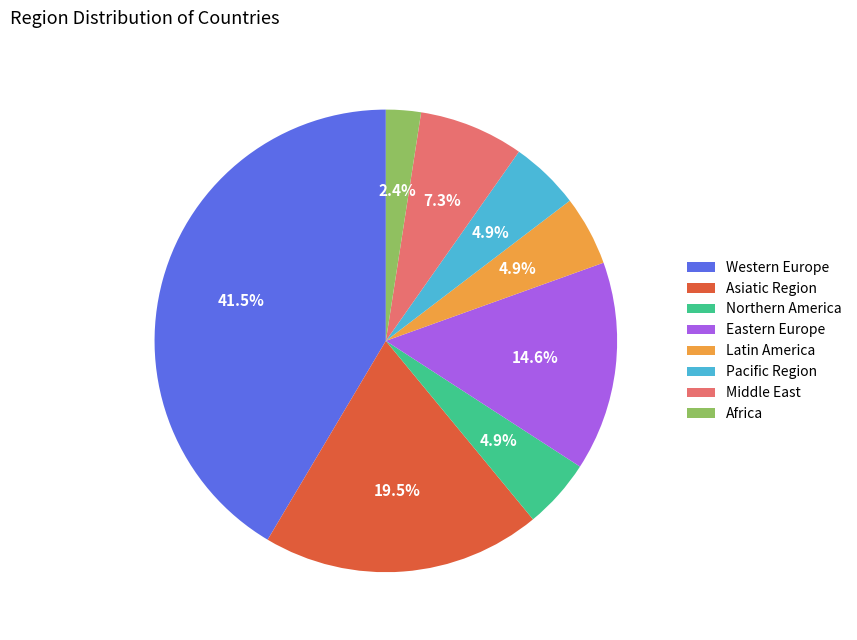

Combined, what portion of the pie is Eastern Europe and Western Europe?

56.1%